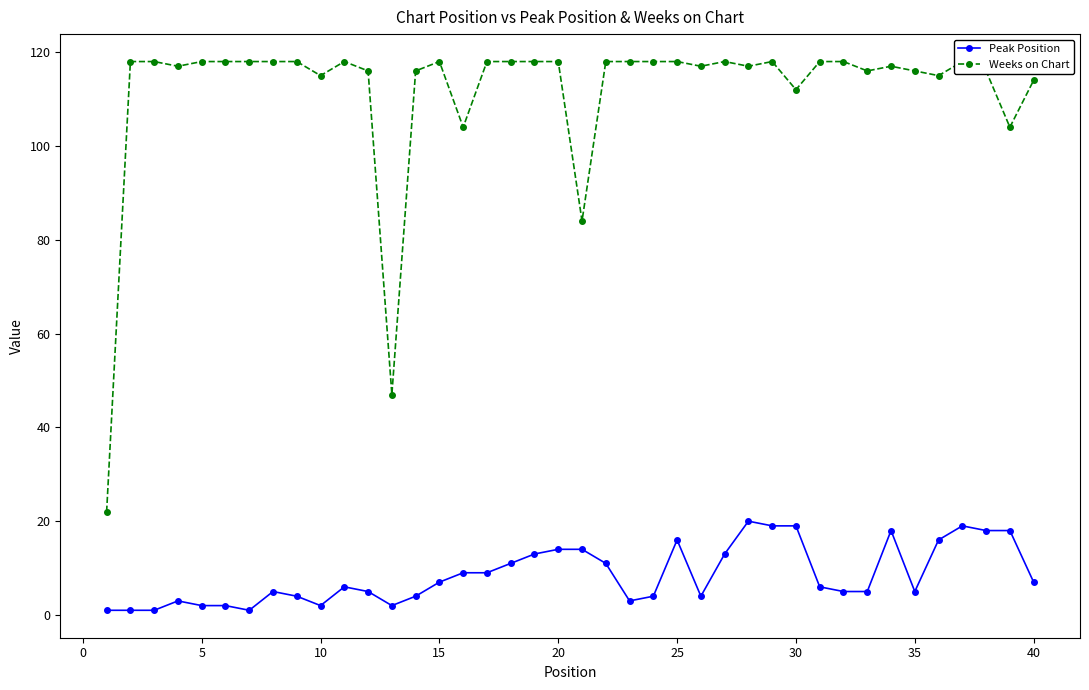

How many lines are shown in the chart?

2